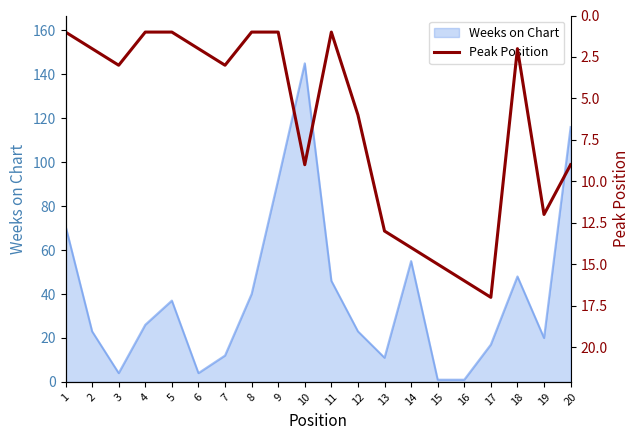

What is the highest value of the Weeks on Chart series?

145